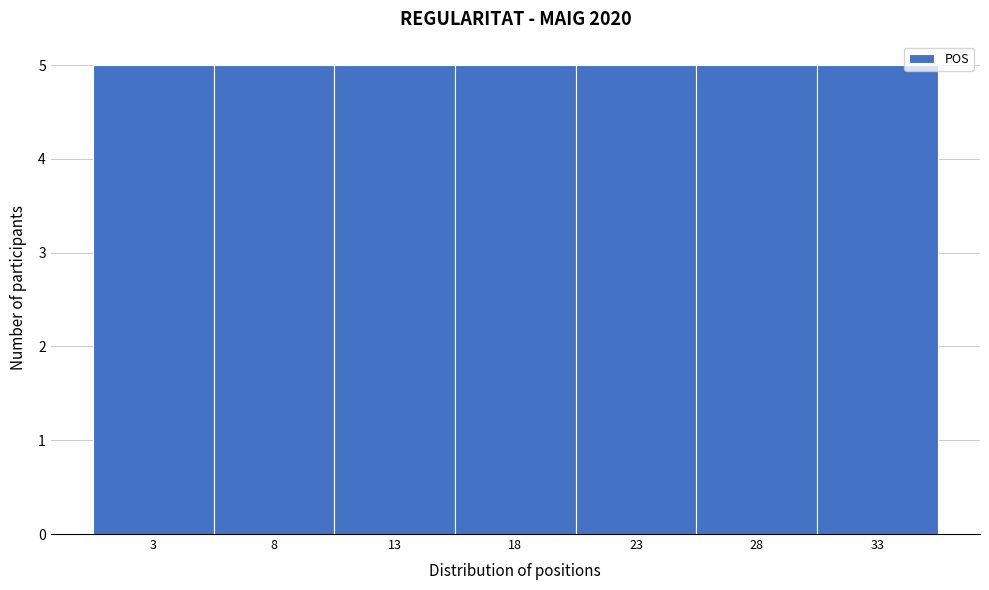

Reading left to right, list every bar in this chart as the range it spans on the x-axis followed by its height. The values are not printed on the chart, so give them approximately, as read against the axis.

0.5 to 5.5: 5
5.5 to 10.5: 5
10.5 to 15.5: 5
15.5 to 20.5: 5
20.5 to 25.5: 5
25.5 to 30.5: 5
30.5 to 35.5: 5